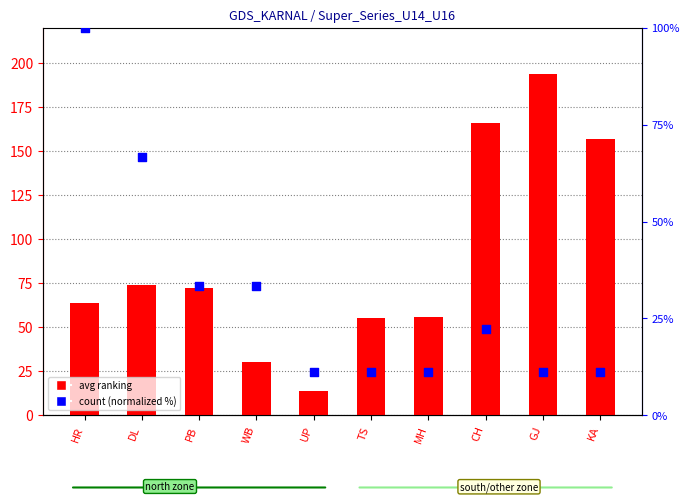

What is the total value across all series at TS?

66.1